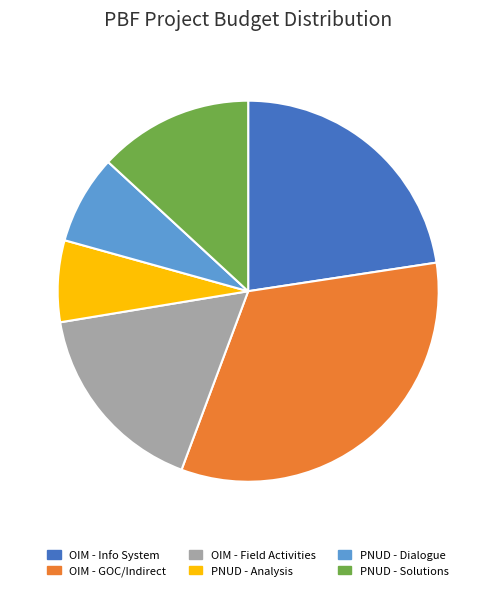

Which has a higher value, OIM - Info System or PNUD - Dialogue?

OIM - Info System